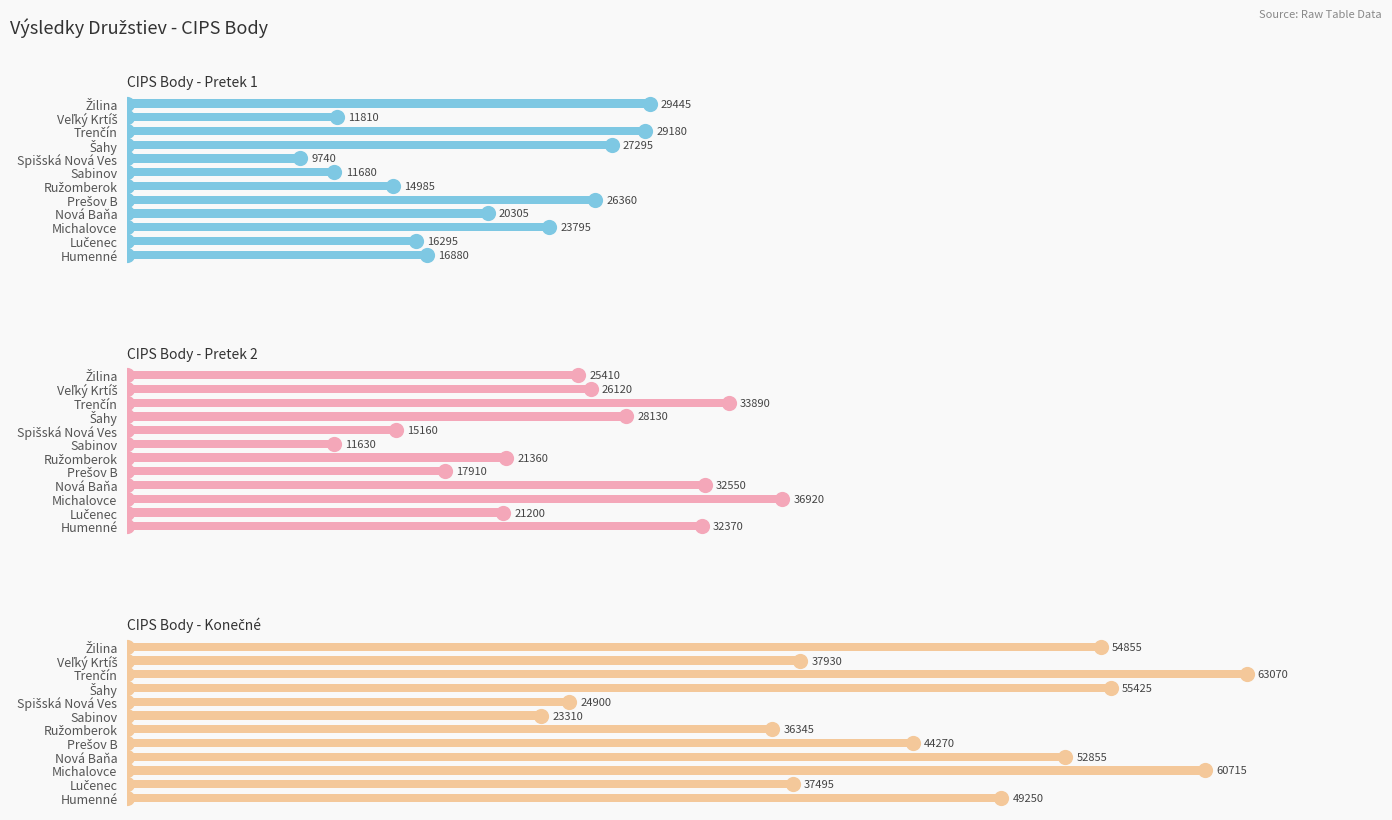

Which series contains the highest Y value?

CIPS Body - Konečné